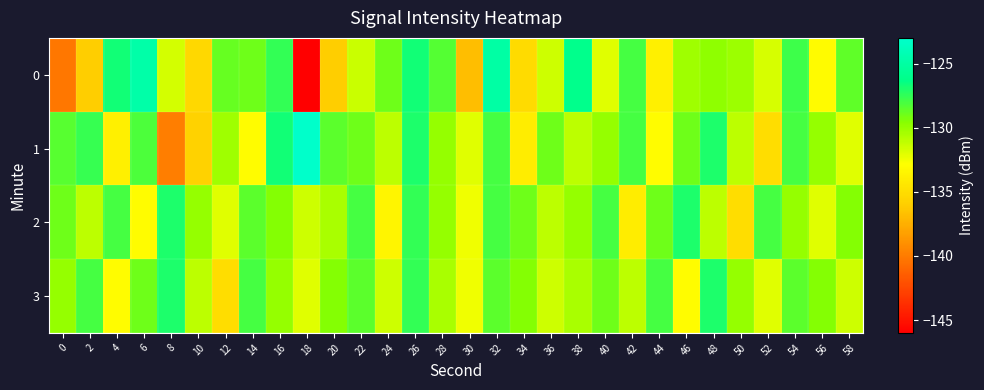

Which category has the highest value across all series?

18